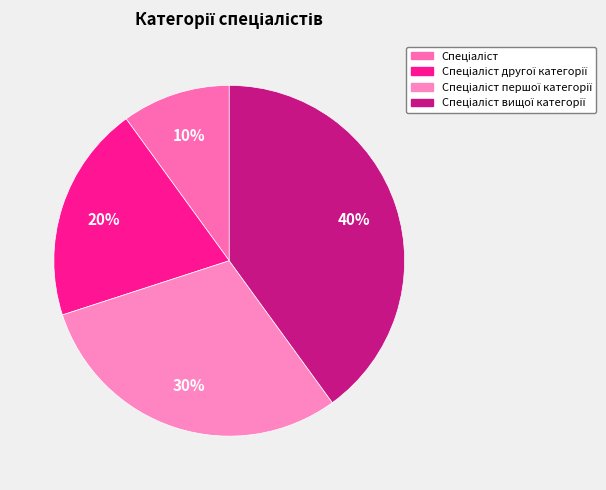

To the nearest percent, what is the average slice percentage?

25%